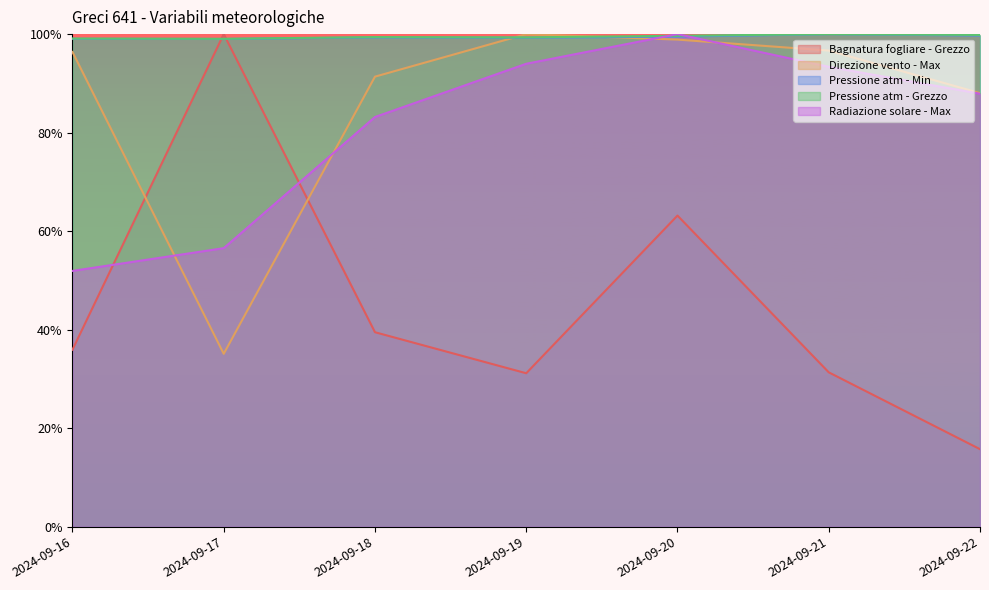

Where is the first local minimum for Bagnatura fogliare - Grezzo?

2024-09-19